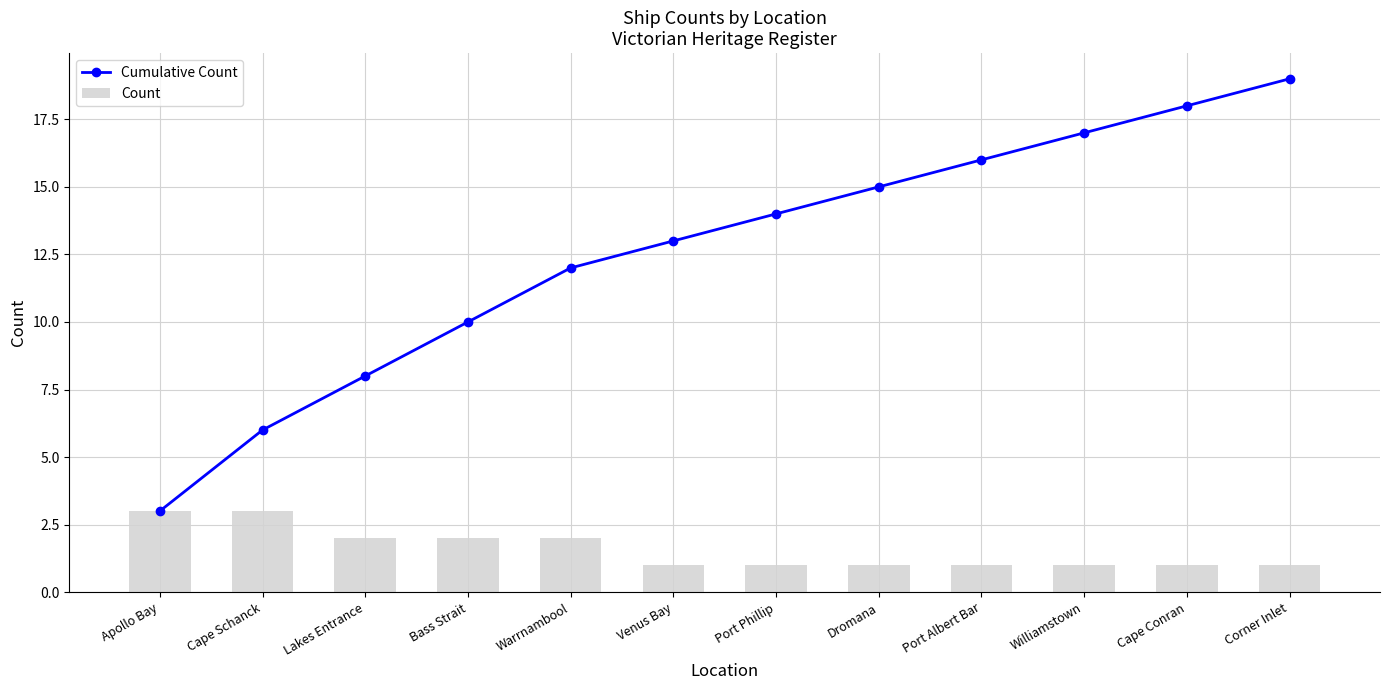

Which has a higher value, Apollo Bay or Port Phillip?

Port Phillip